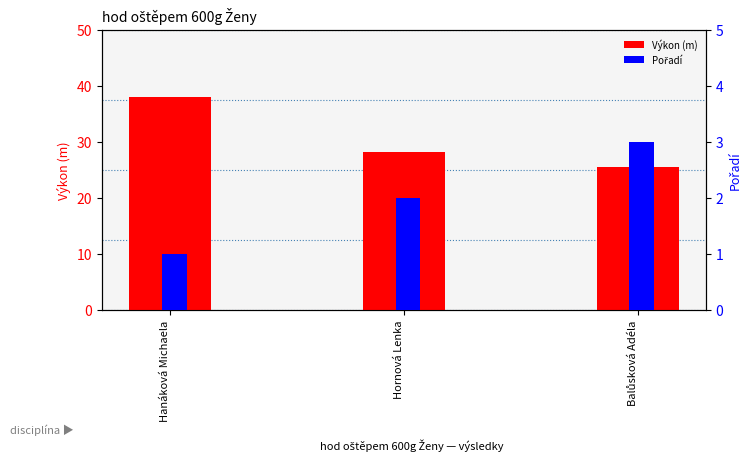

True or false: Pořadí has a value of 2.0 at Hornová Lenka.

True